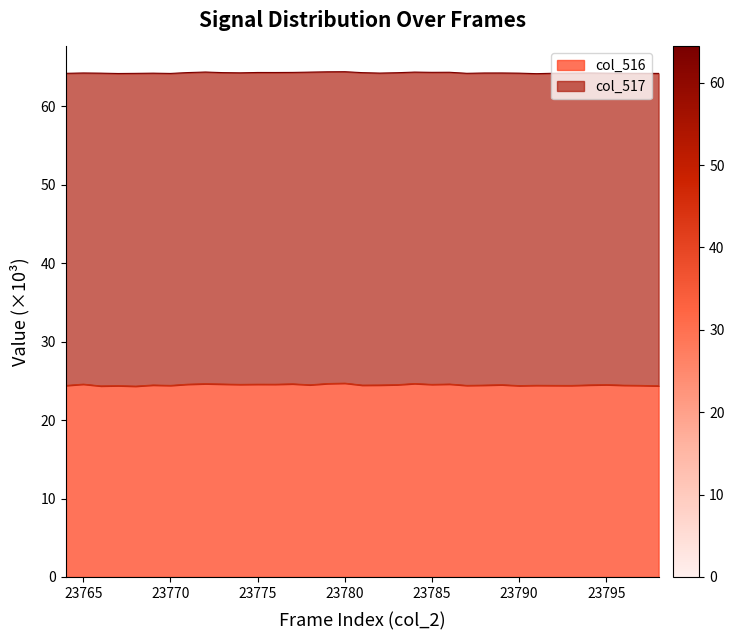

What value does the data have at 23793?

24.4